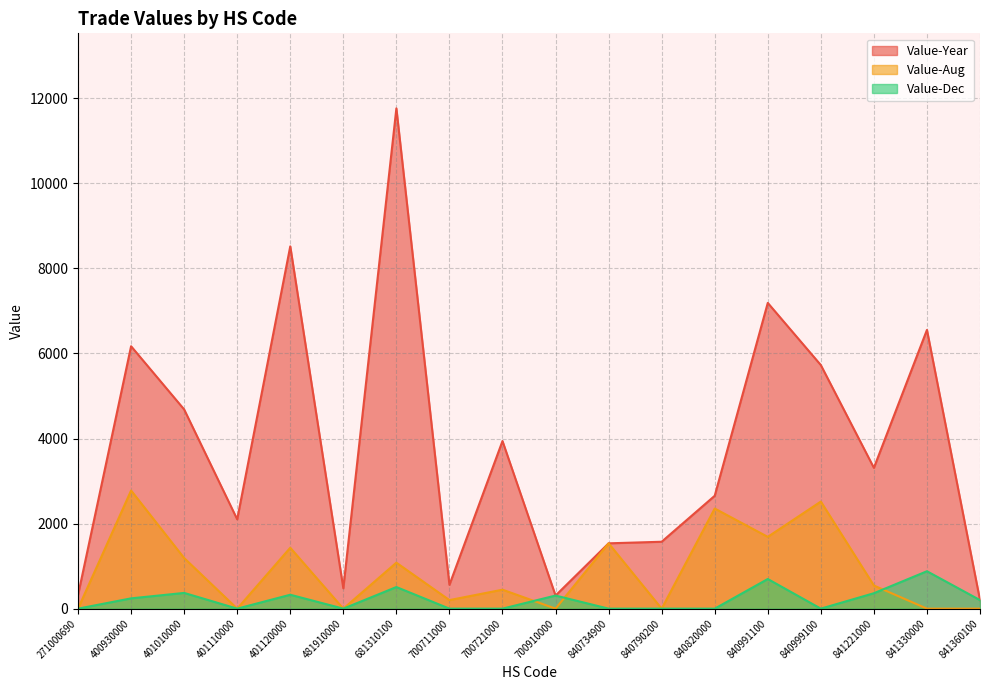

Does the chart display data point markers on the line(s)?

No